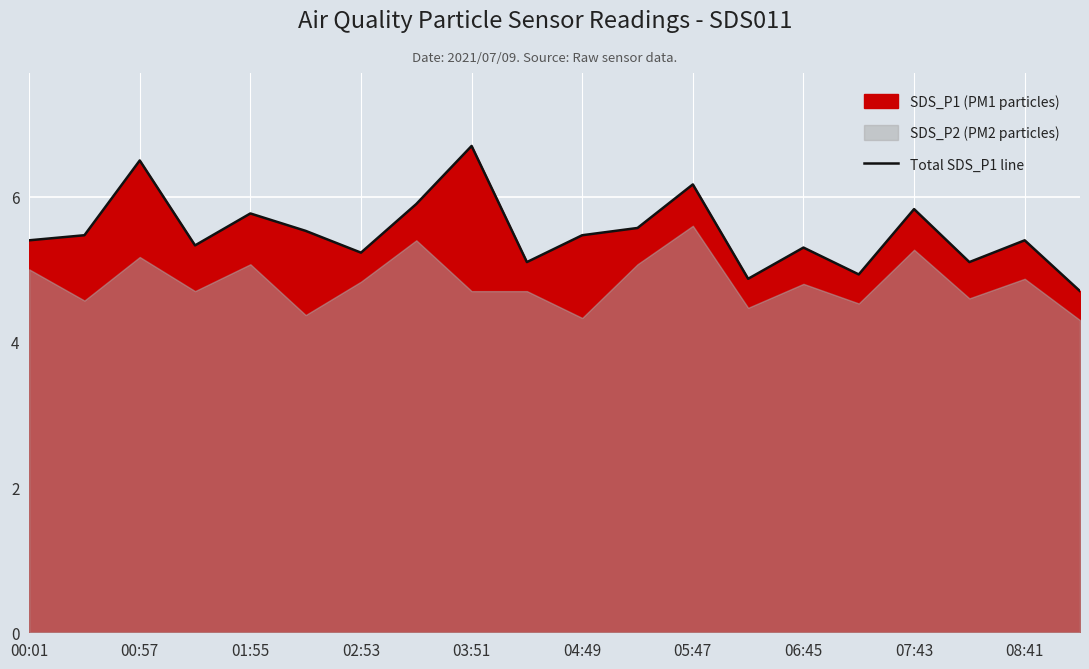

Reading right to left, transcribe all the data shown in this chart.

4.7	5.4	5.1	5.8	4.9	5.3	4.9	6.2	5.6	5.5	5.1	6.7	5.9	5.2	5.5	5.8	5.3	6.5	5.5	5.4